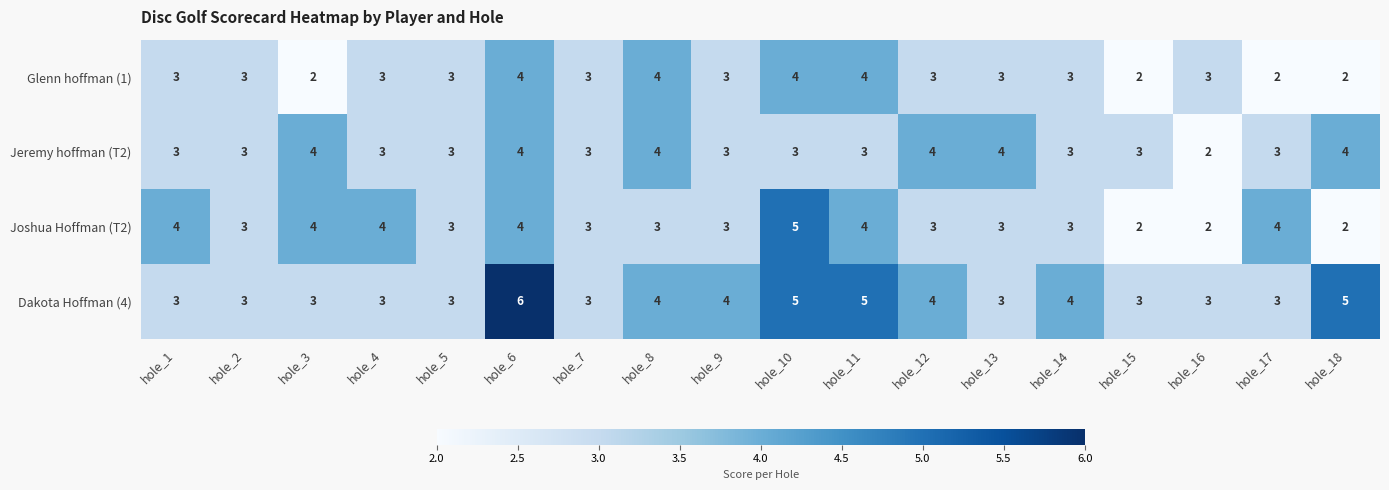

True or false: Joshua Hoffman (T2) has a value of 1 at hole_2.

False